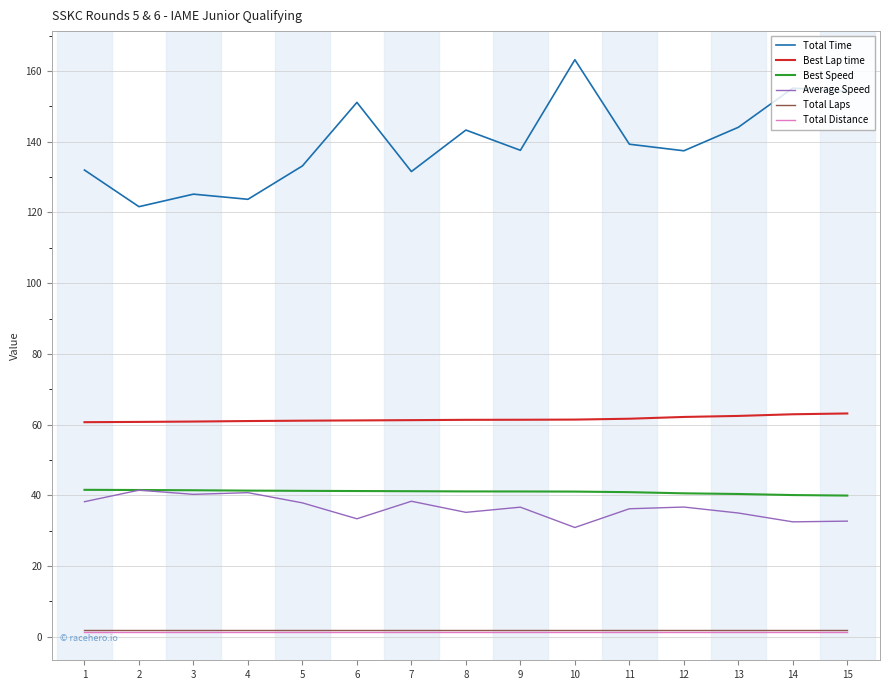

What is the sum of all Total Distance values?

21.0